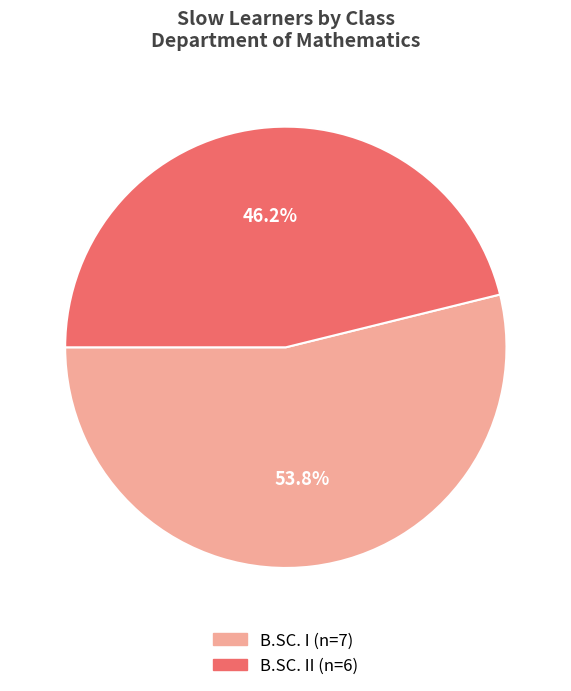

Does any single category account for the majority?

Yes